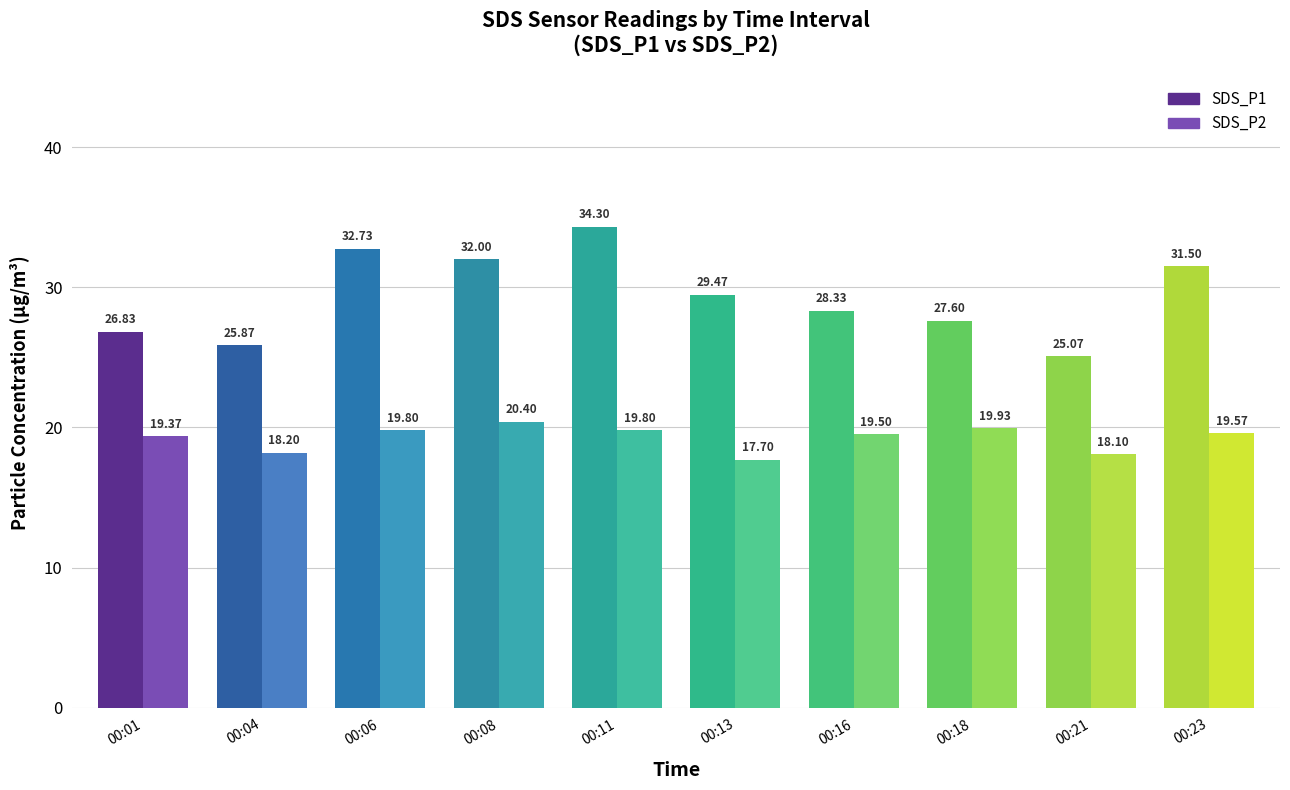

What is the value of the SDS_P2 bar at the 3rd from the left?

19.8